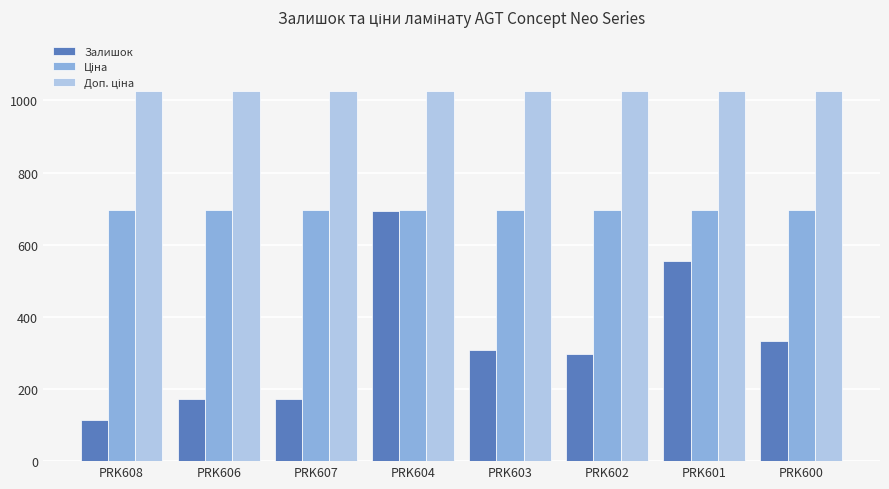

What is the smallest value displayed?

115.0